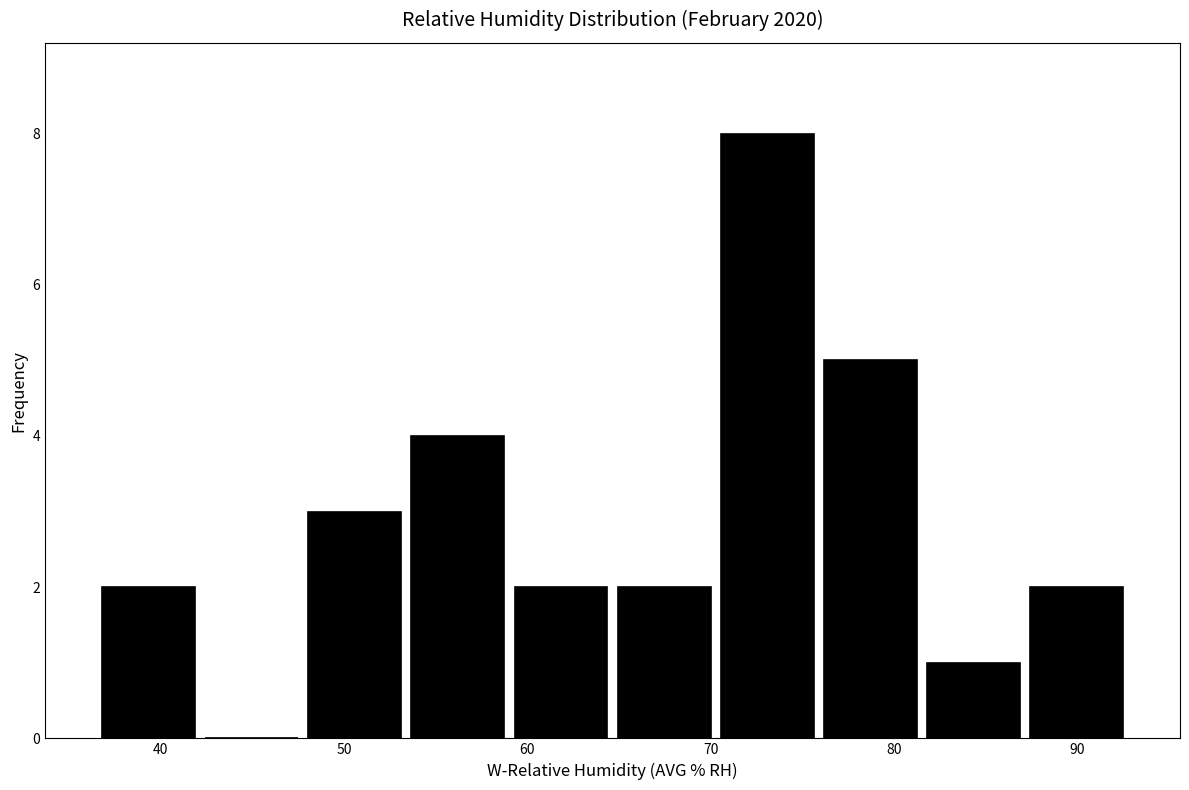

What is the height of the bar covering 37 to 42 on the x-axis? Neither the bar edges nor the heights are printed on the chart, so give them approximately, as read against the axes.

2